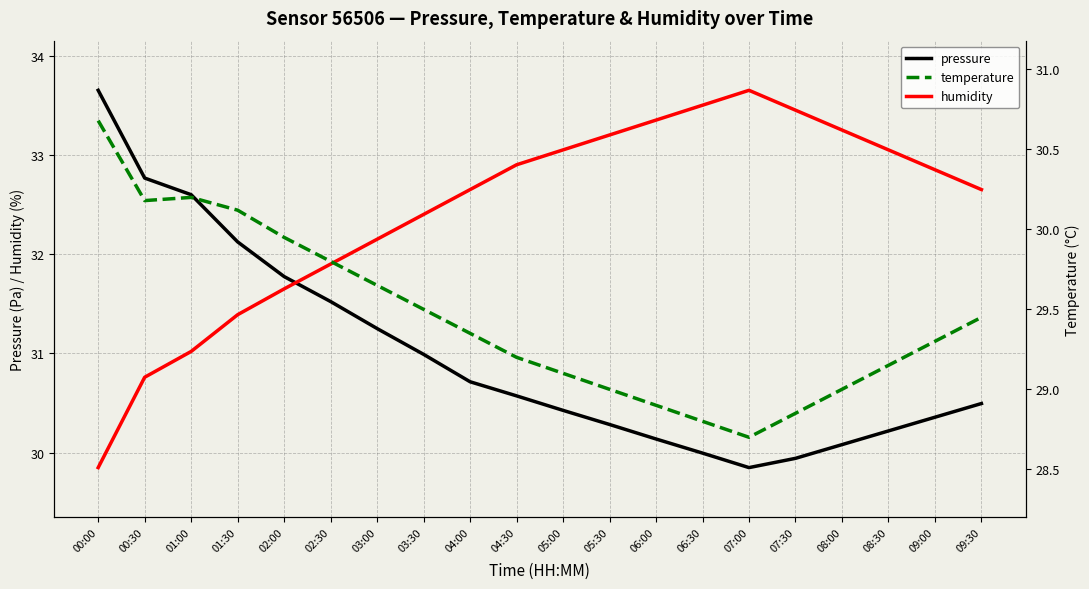

What is the maximum value shown in the chart?

33.6